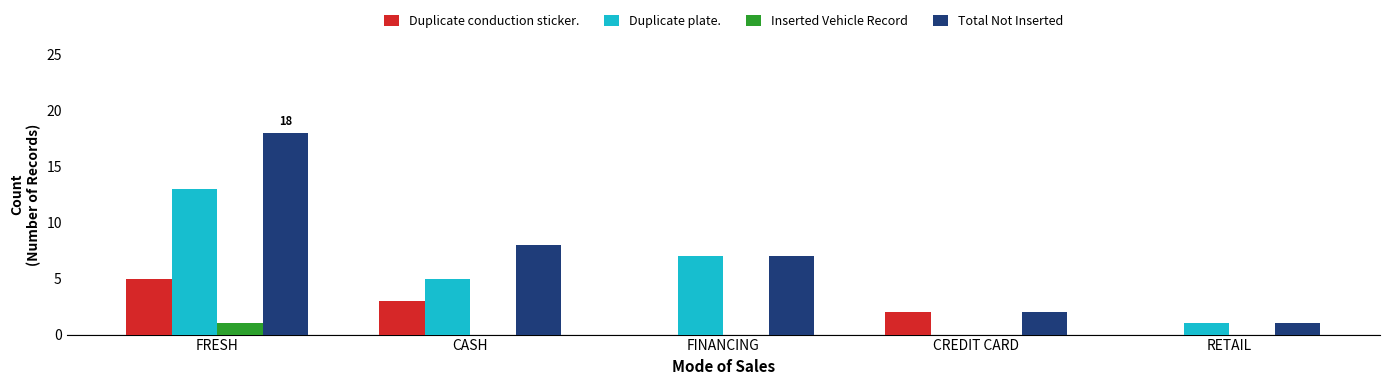

What is the maximum value for Total Not Inserted?

18